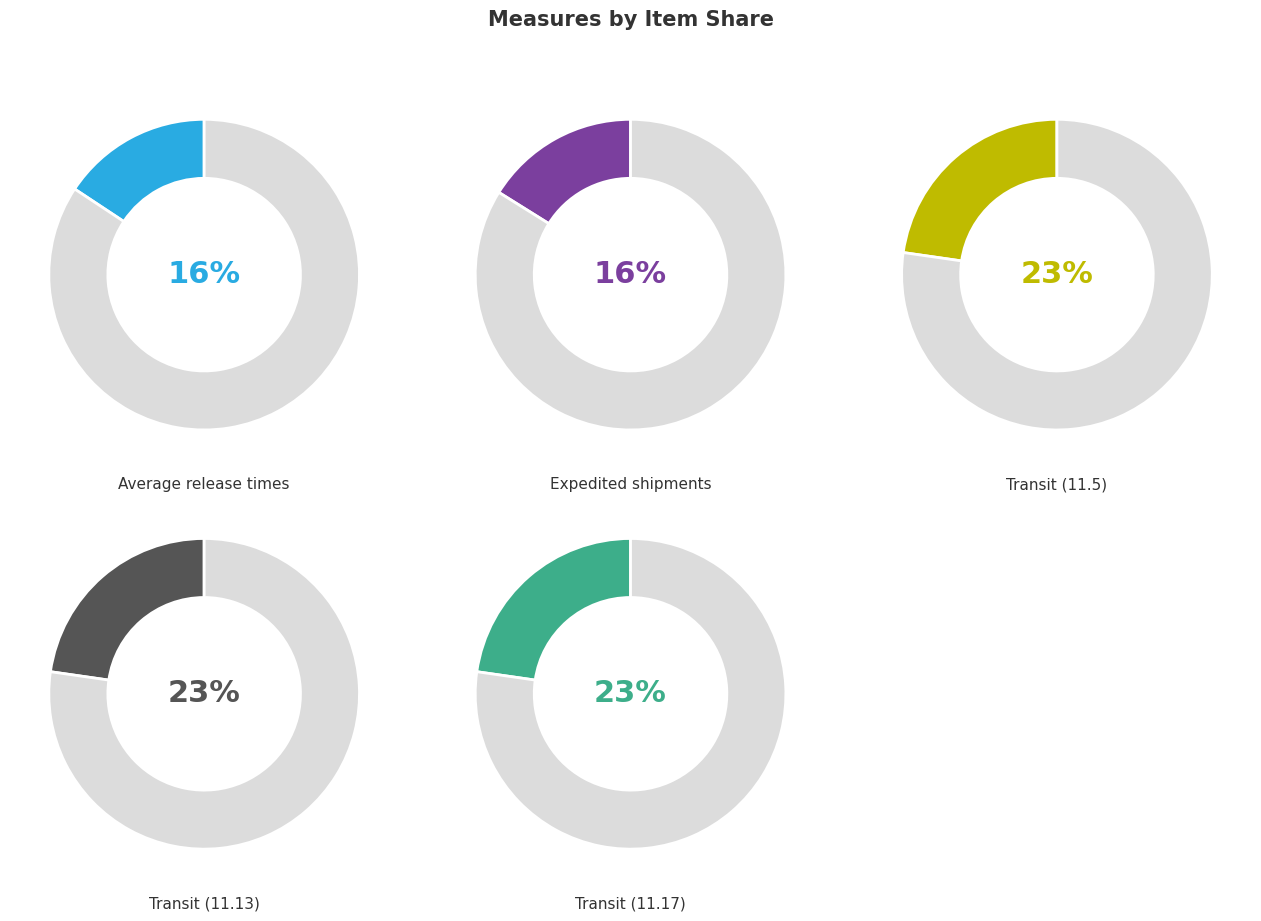

Between 7.8.1 (a), 7.8.1 (b), 7.8.1 (c) and 11.17, which is larger?

11.17